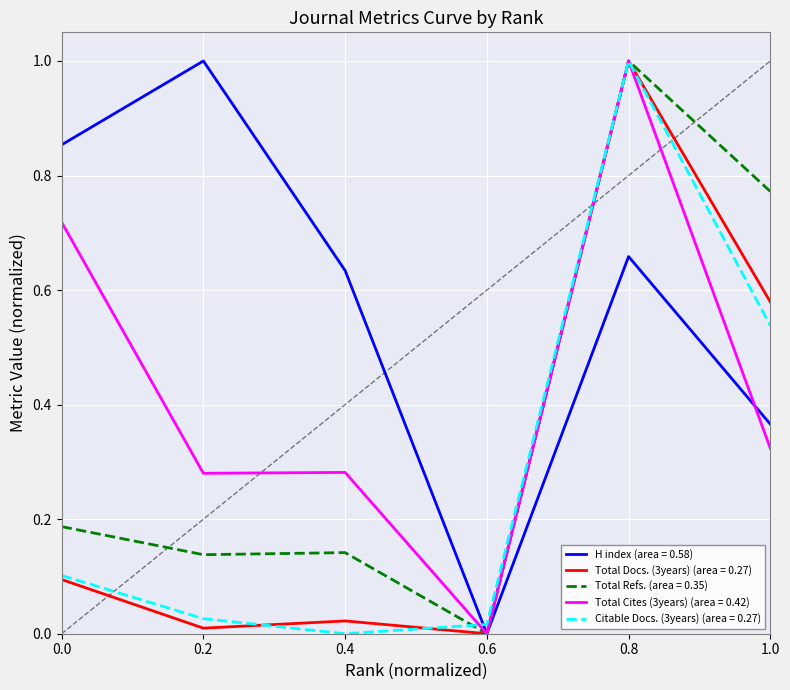

Is it true that H index (area = 0.58) equals 0.5 at 1.0?

False